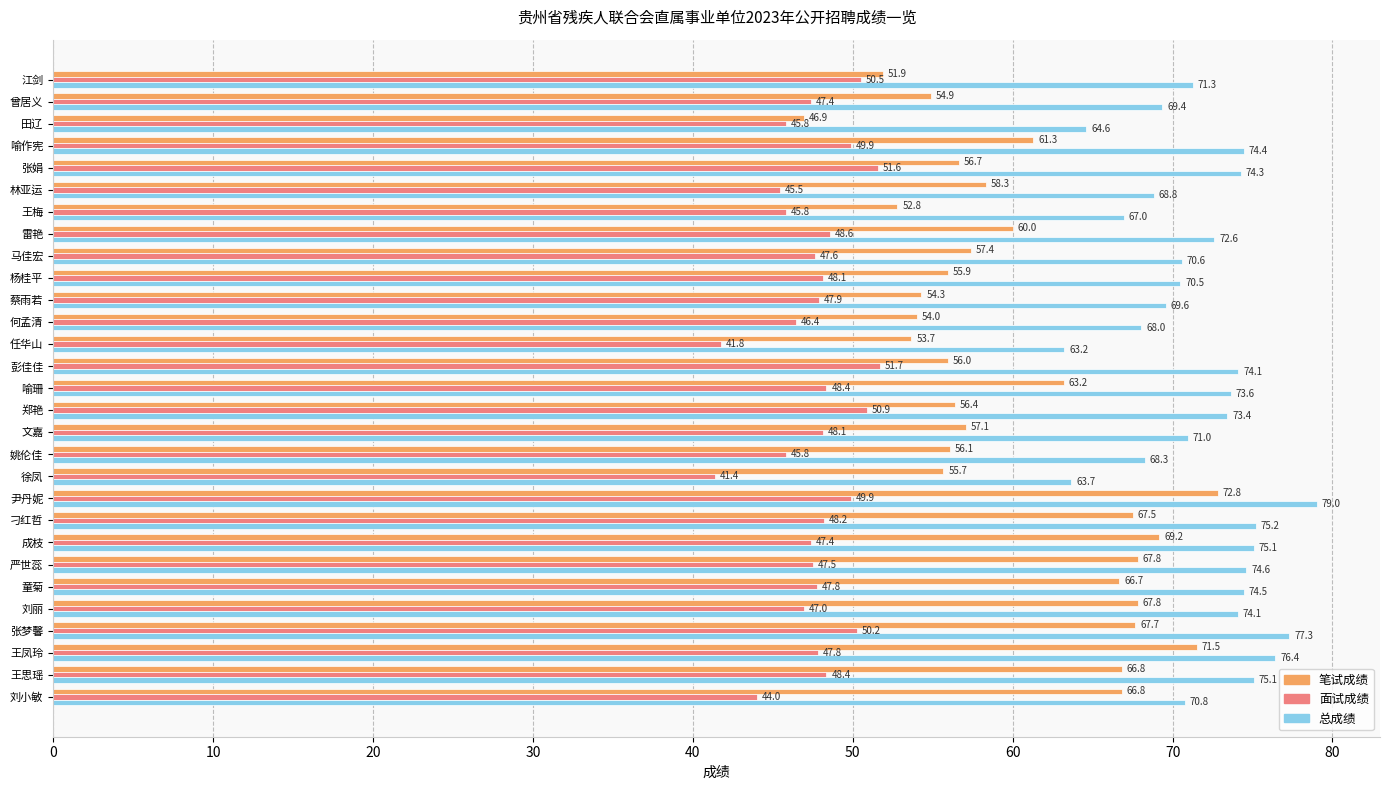

What is the approximate value of 笔试成绩 at 曾居义?

54.9